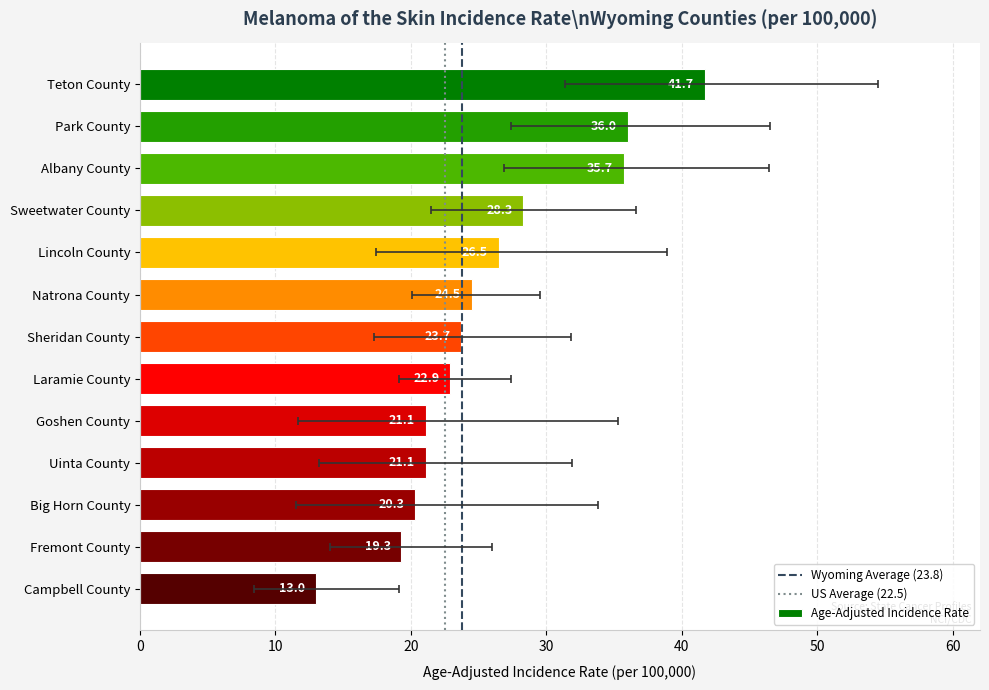

Which label corresponds to the largest value in the chart?

Teton County